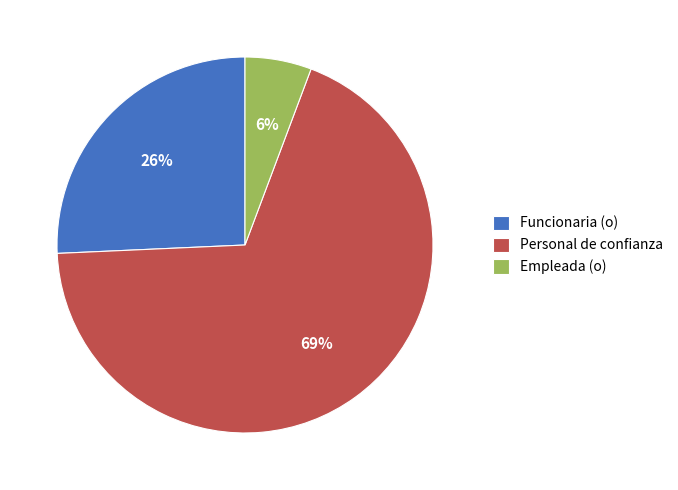

To the nearest percent, what portion does Empleada (o) represent?

6%